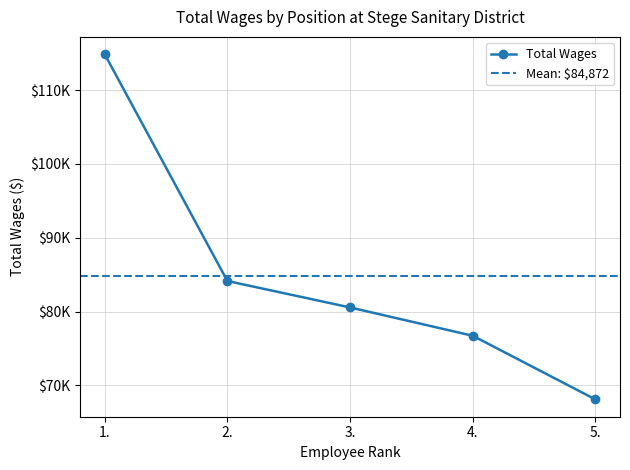

Reading left to right, what are all the values shown in this chart?

114885	84136	80551	76711	68078